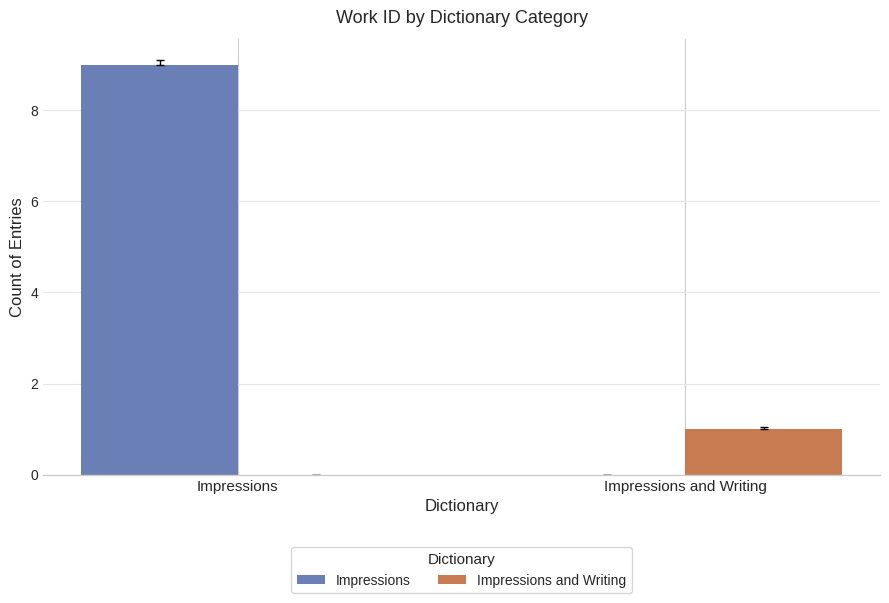

What is the total value across all series at Impressions?

9